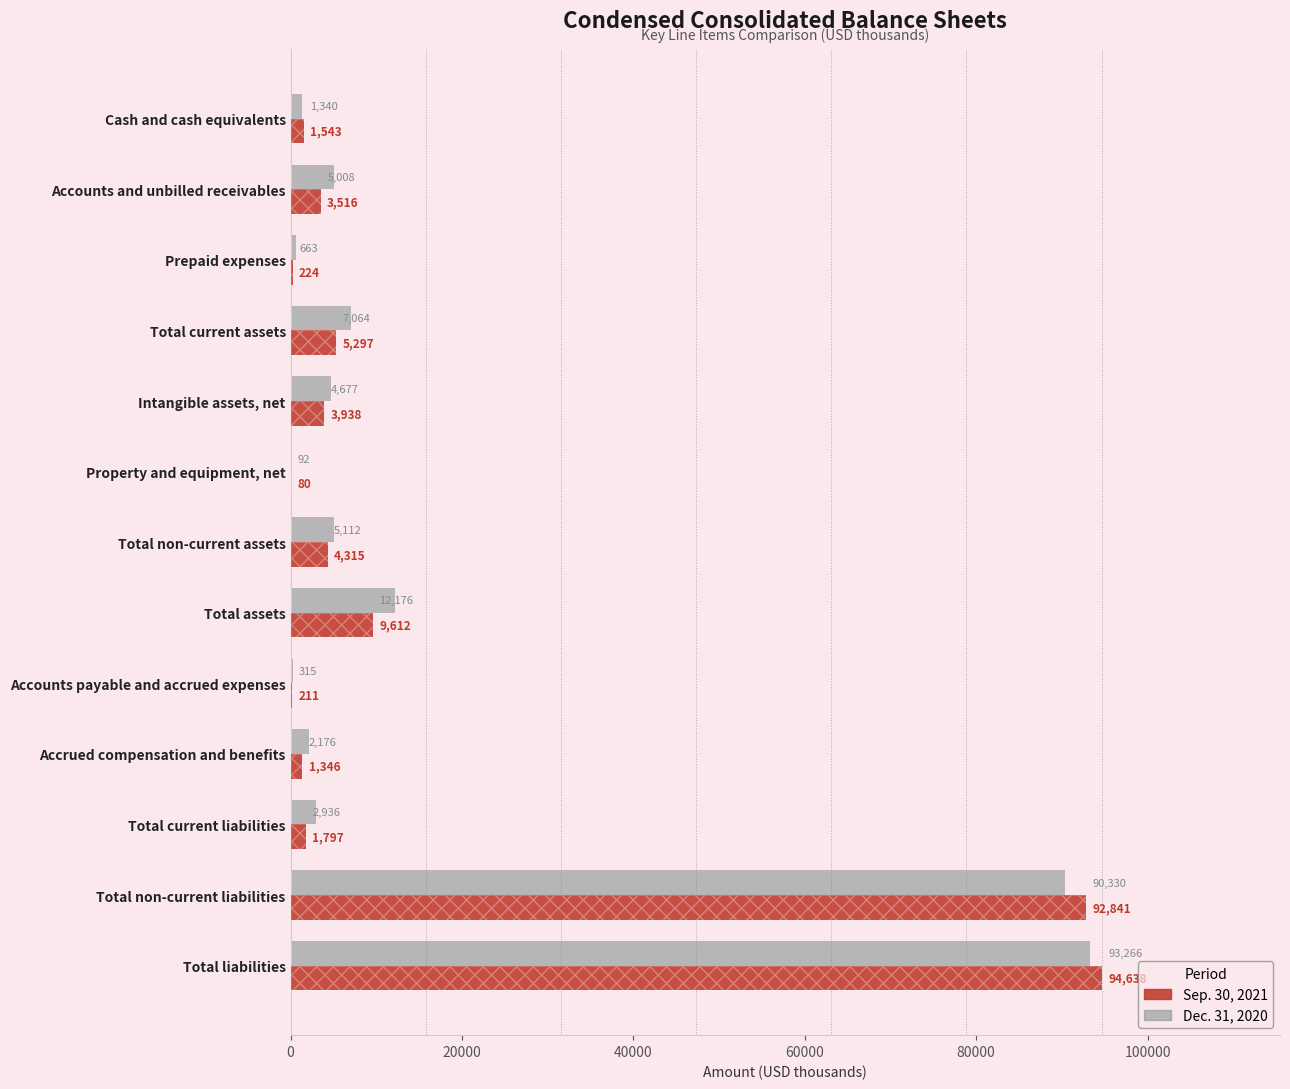

What is the sum of all Dec. 31, 2020 values?

225155